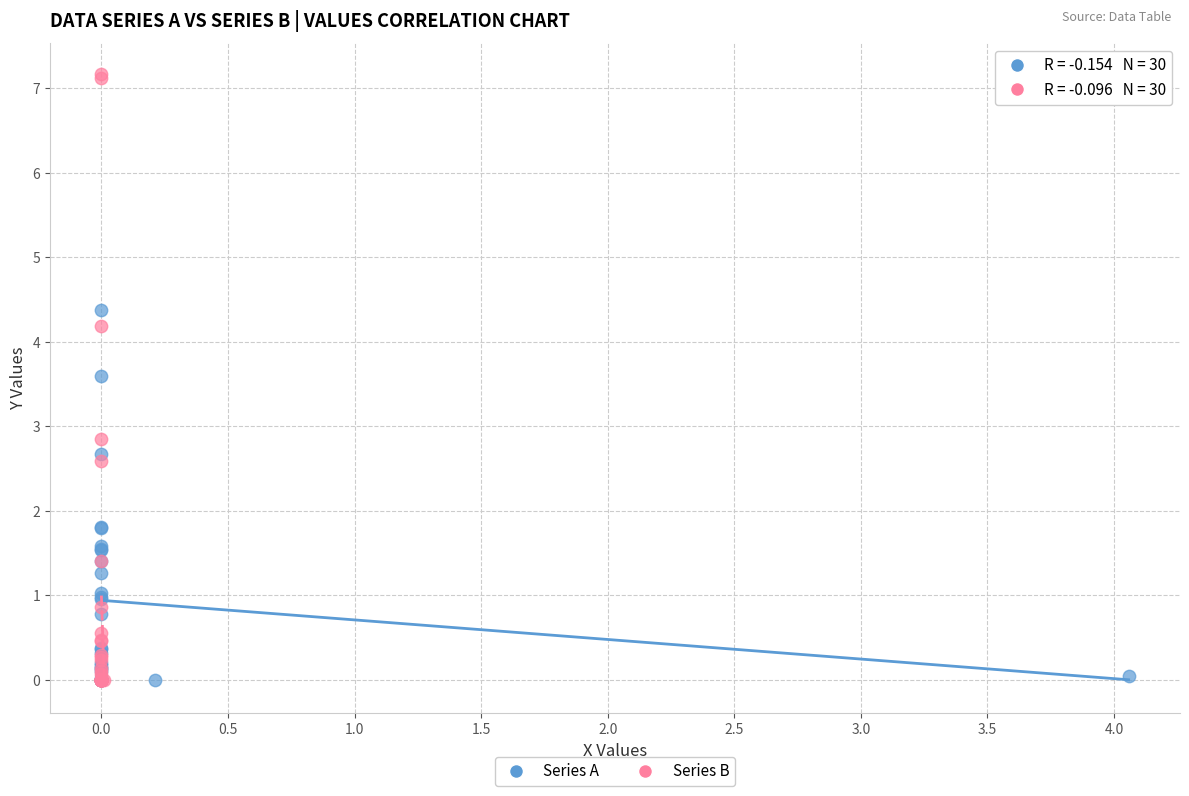

Which series contains the highest Y value?

Series B